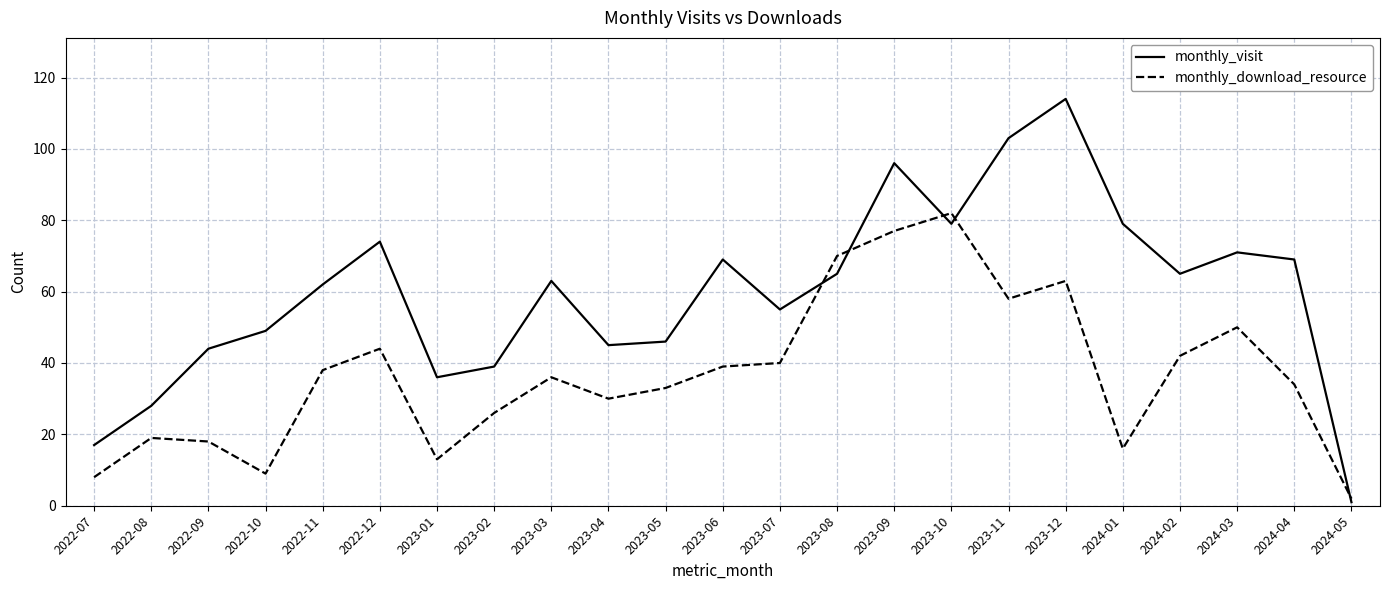

What is the difference between the highest and lowest values at 2023-11?

45